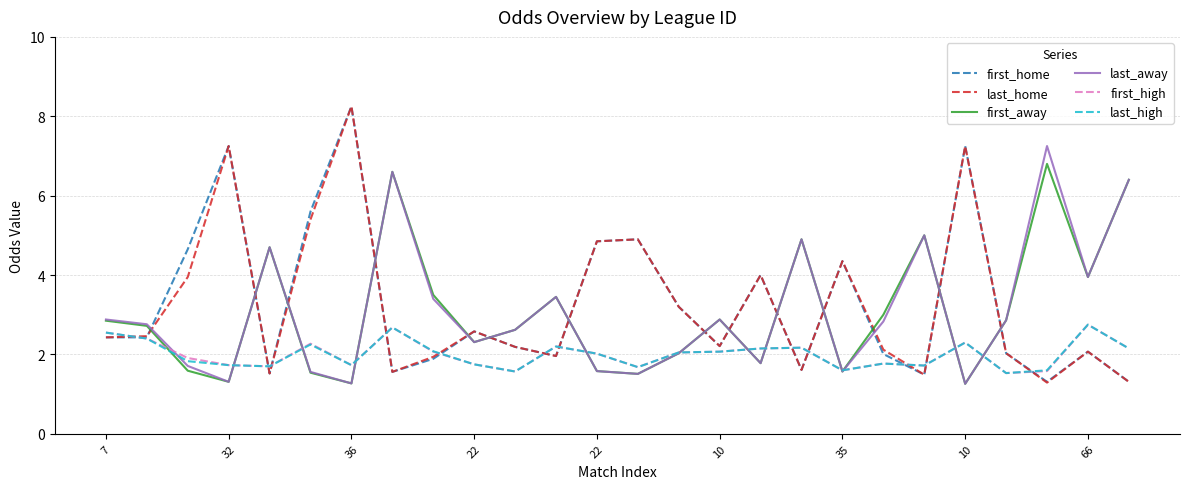

What is the minimum value shown in the chart?

1.3